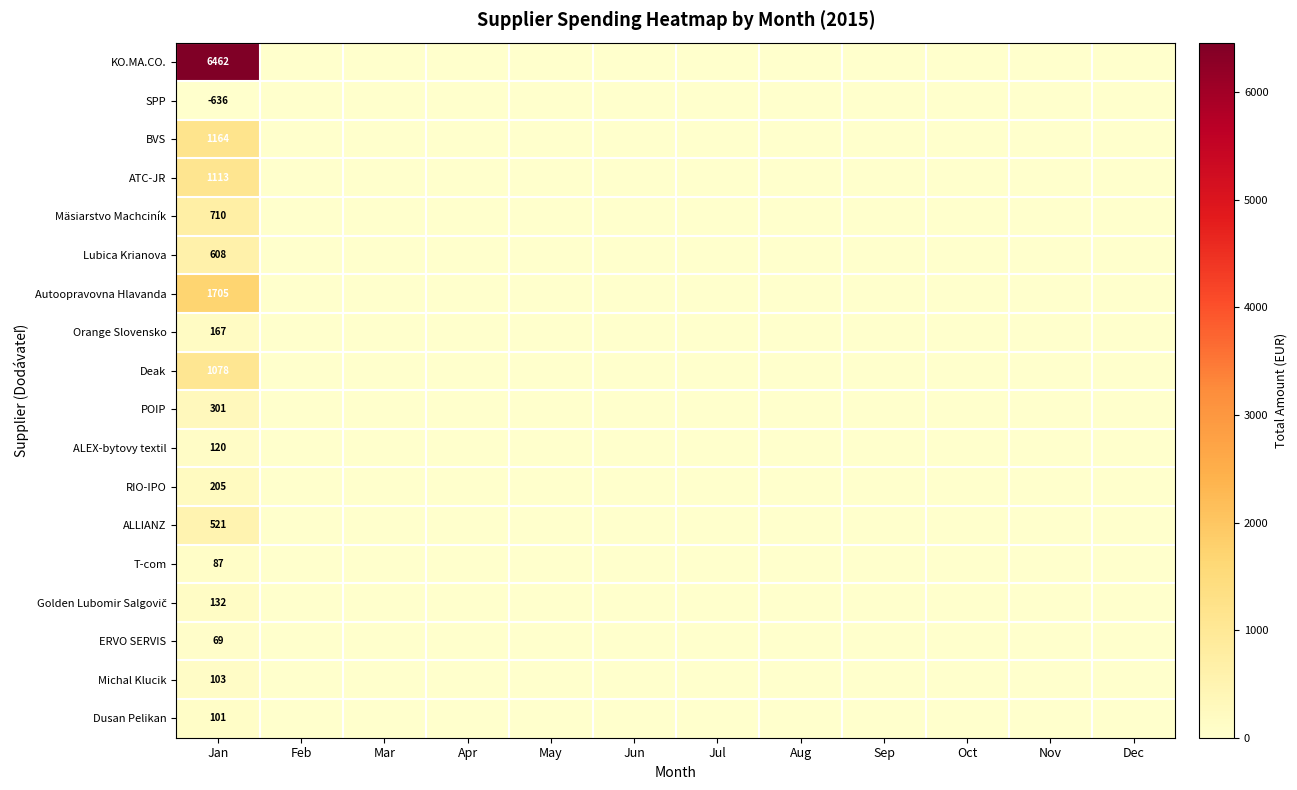

What is the spread (max minus min) of values at Jan?

7098